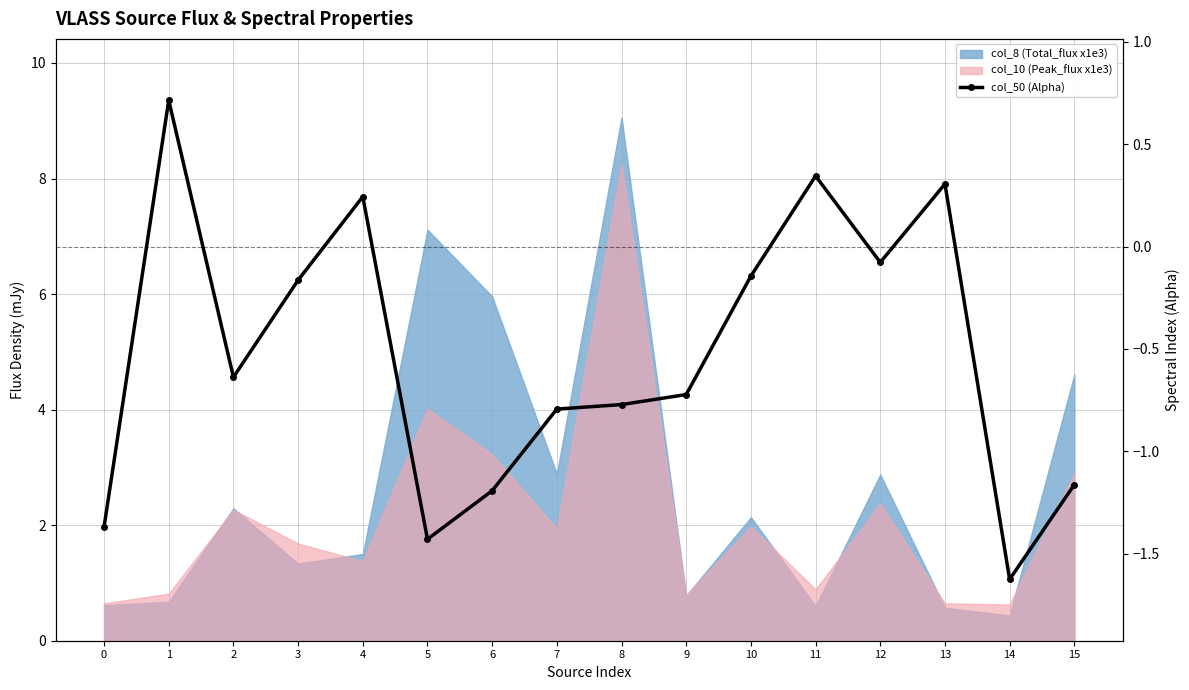

Is it true that the value at 5 is -2.1?

False